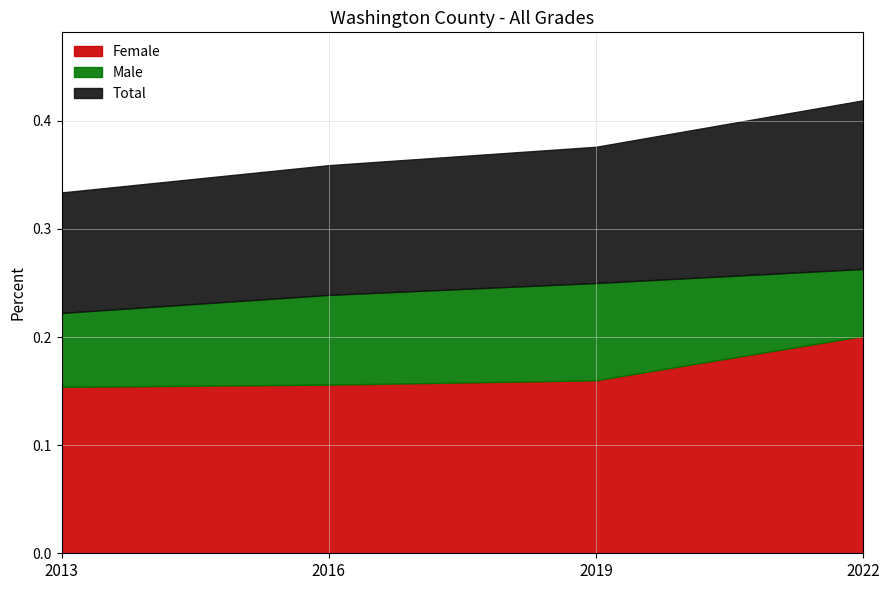

Which series has the largest range (max minus min)?

Female